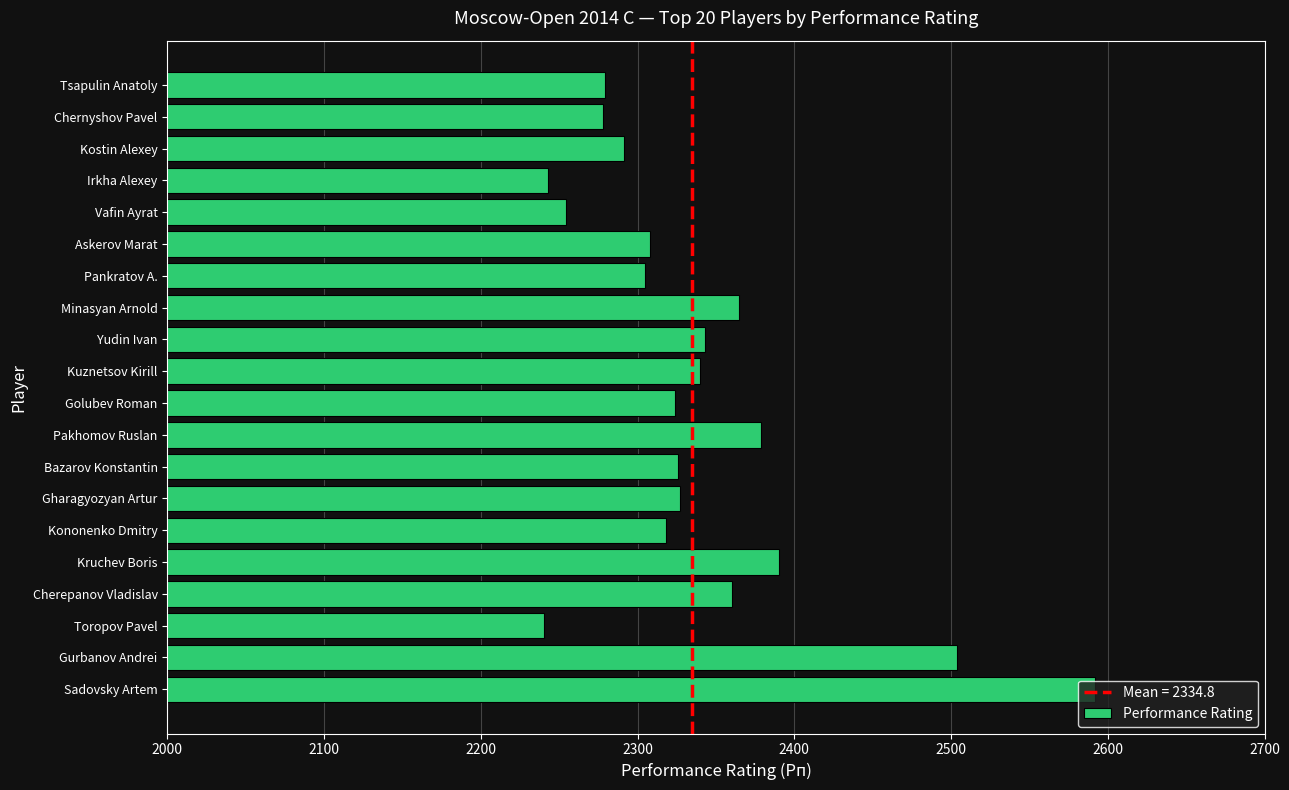

What is the average value?

2338